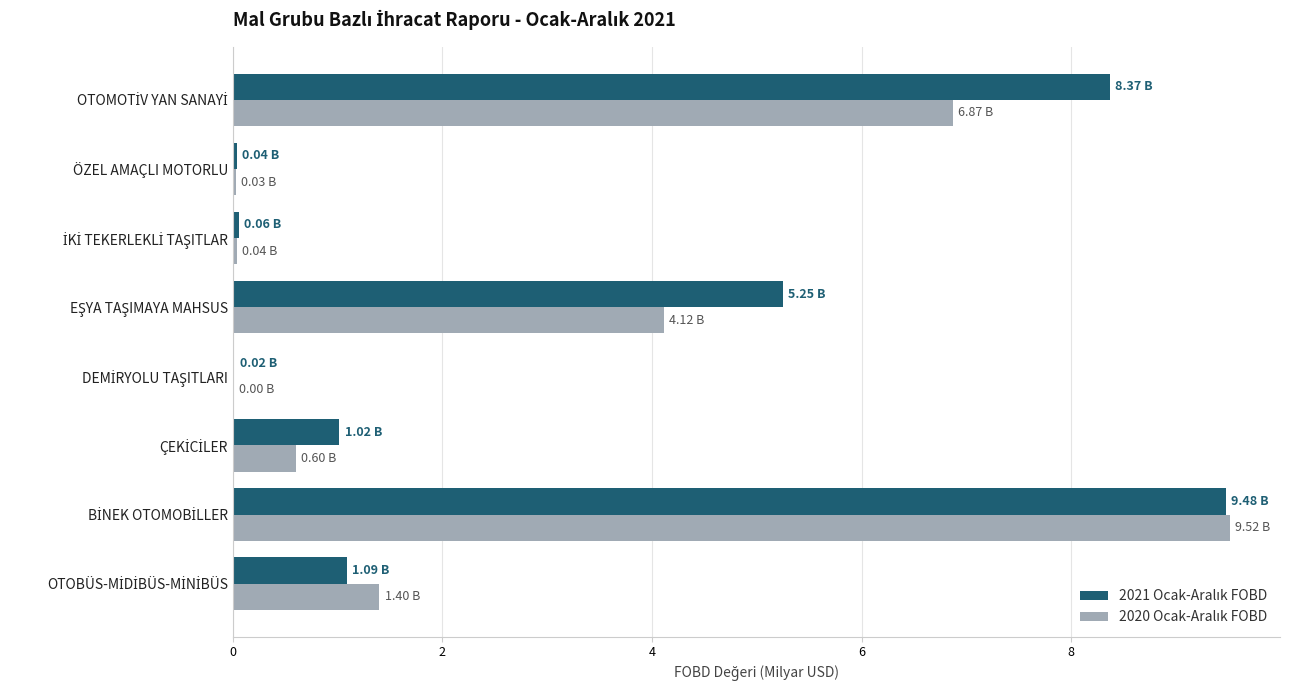

Count the number of categories in the chart.

8